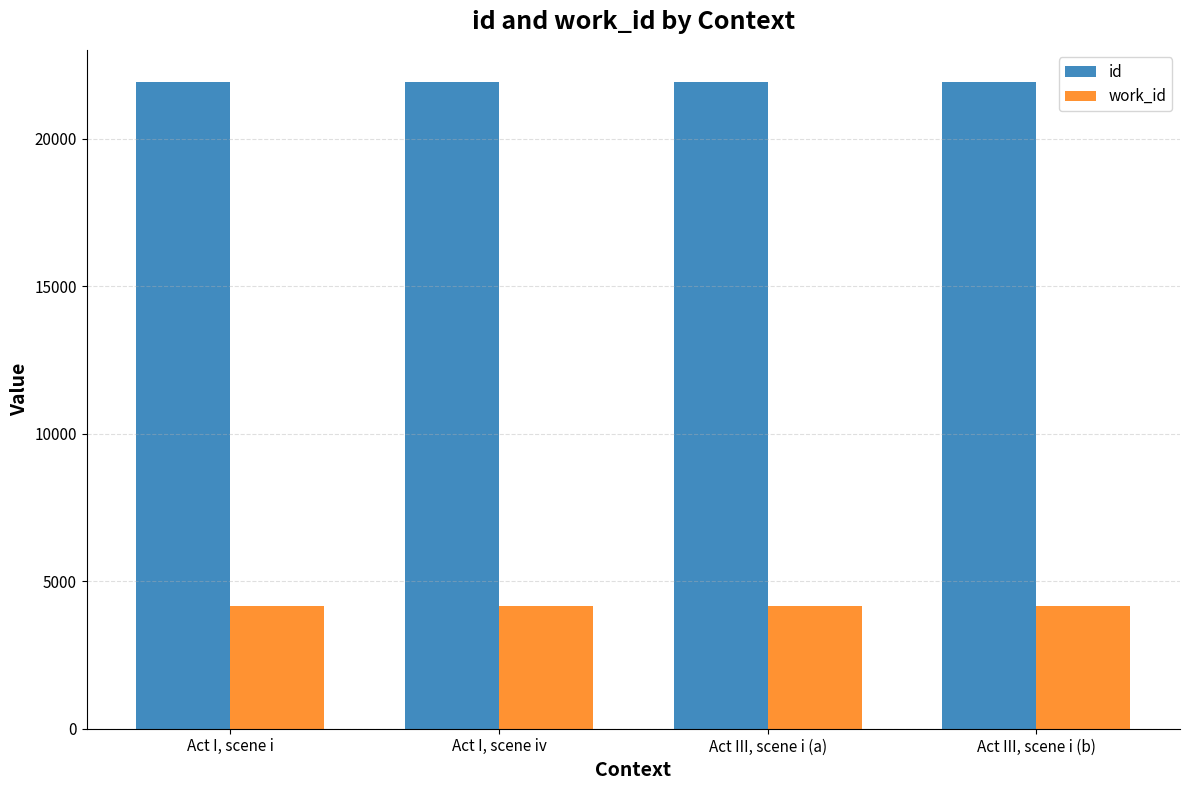

What is the sum of the work_id values at Act I, scene iv and Act I, scene i?

8354